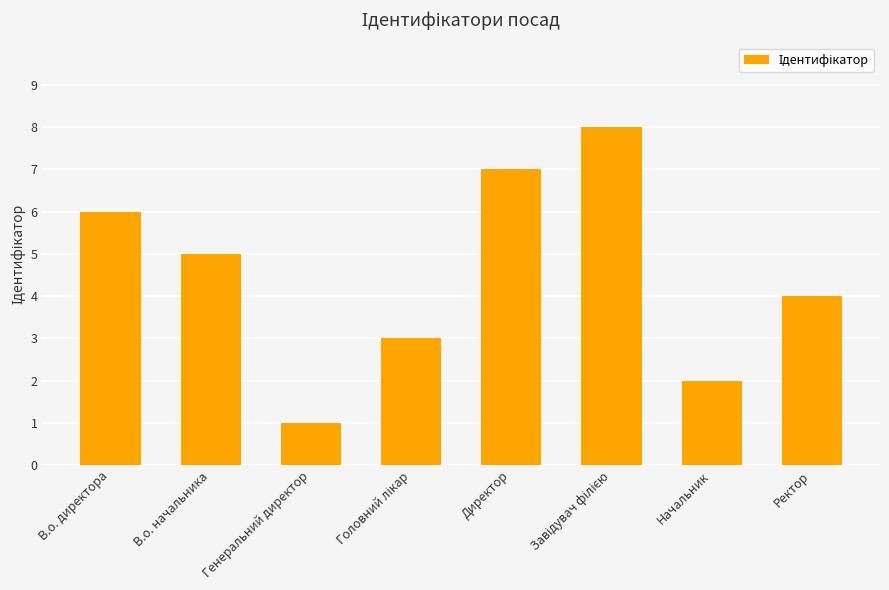

Where is the data nearest to the value 4?

Ректор